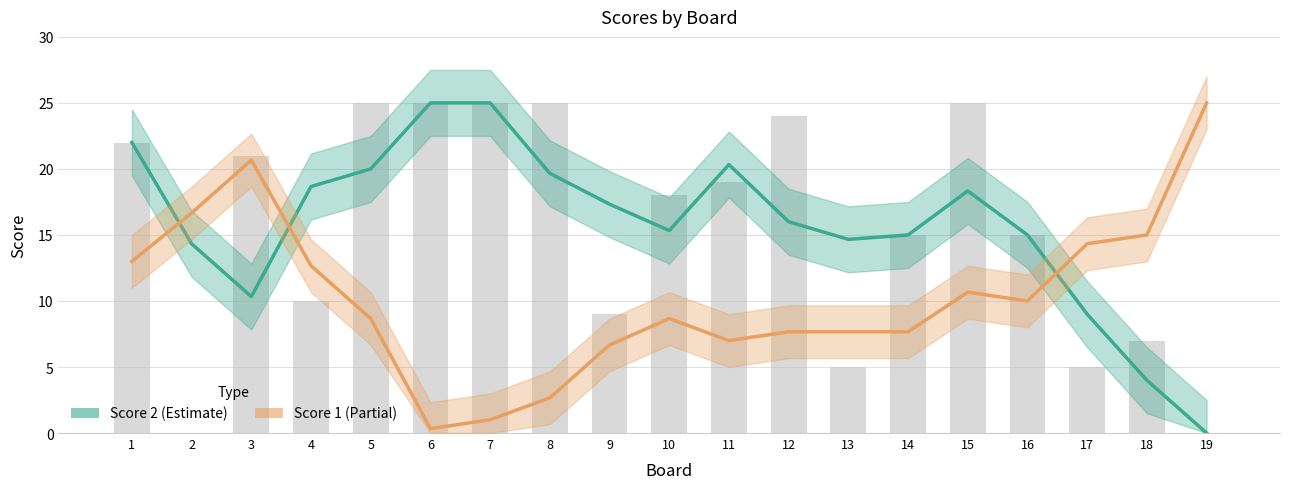

What is the difference between the highest and lowest values at 14?

7.3